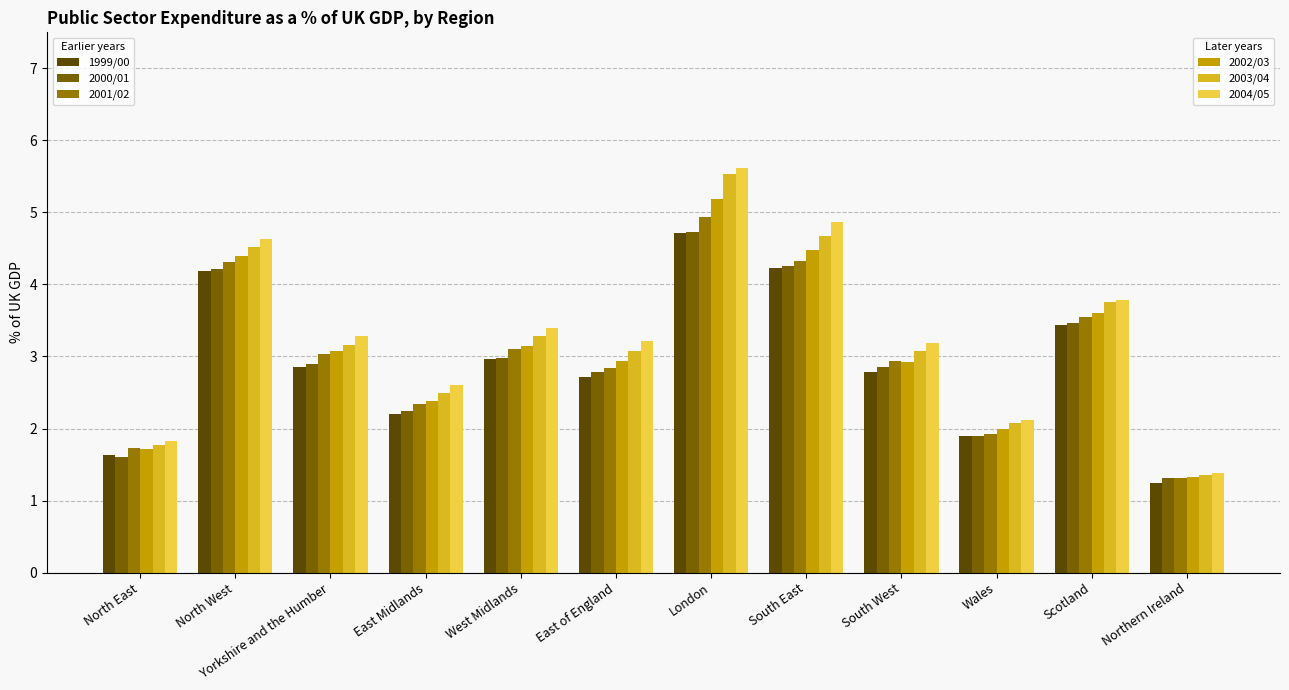

Are the bars horizontal?

No